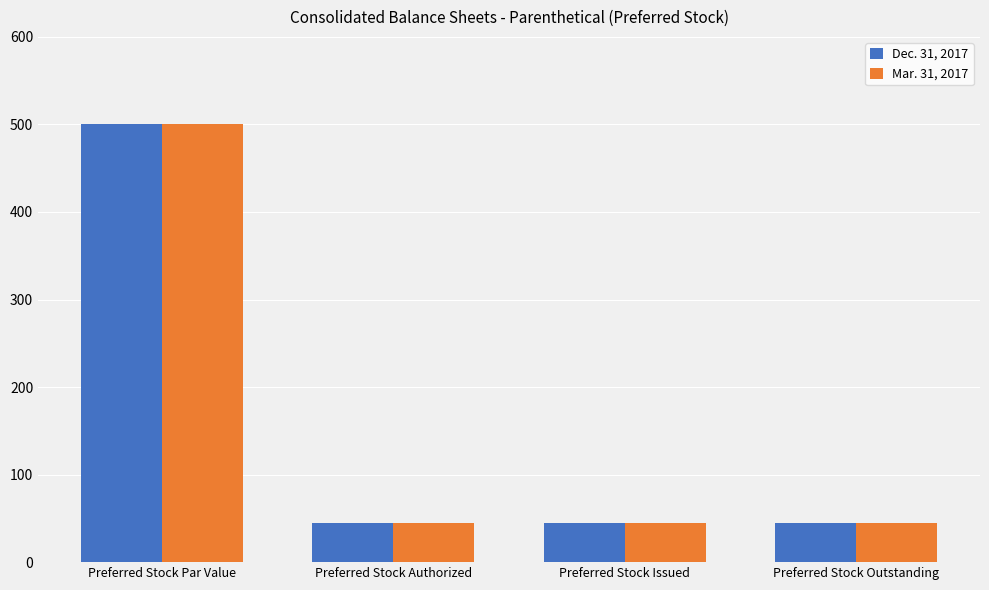

The value of Dec. 31, 2017 at Preferred Stock Outstanding is 63. True or false?

False